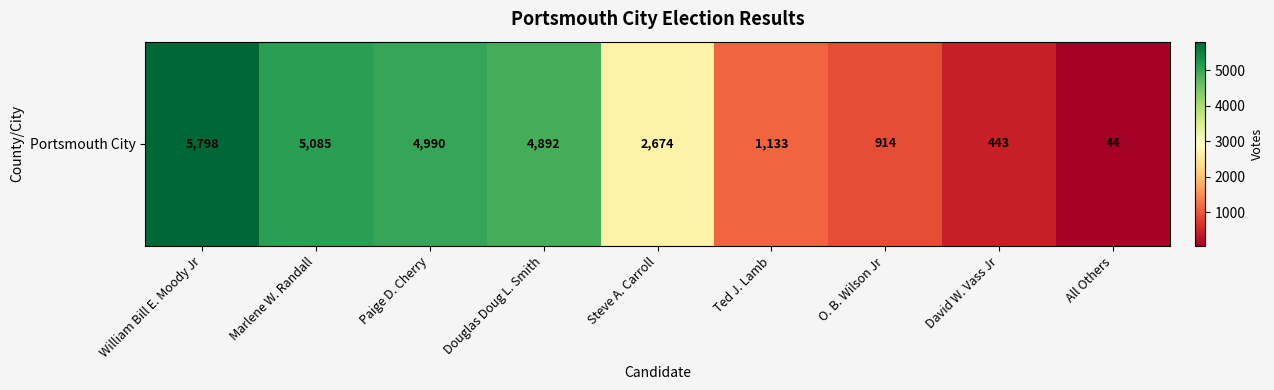

Reading left to right, transcribe all the data shown in this chart.

William Bill E. Moody Jr=5798	Marlene W. Randall=5085	Paige D. Cherry=4990	Douglas Doug L. Smith=4892	Steve A. Carroll=2674	Ted J. Lamb=1133	O. B. Wilson Jr=914	David W. Vass Jr=443	All Others=44